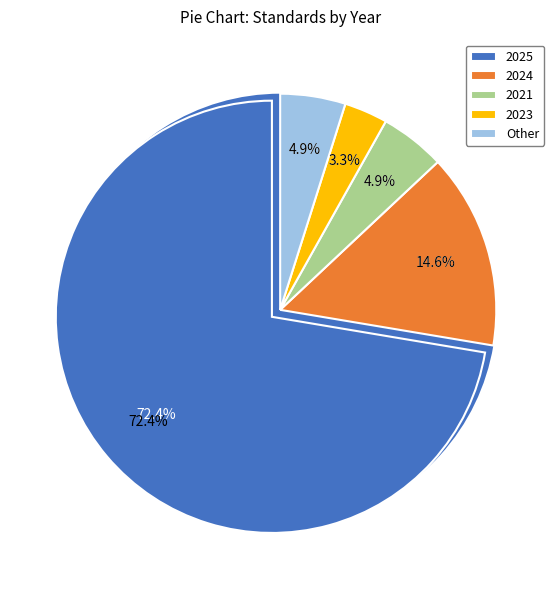

To the nearest percent, what portion does 2023 represent?

3%